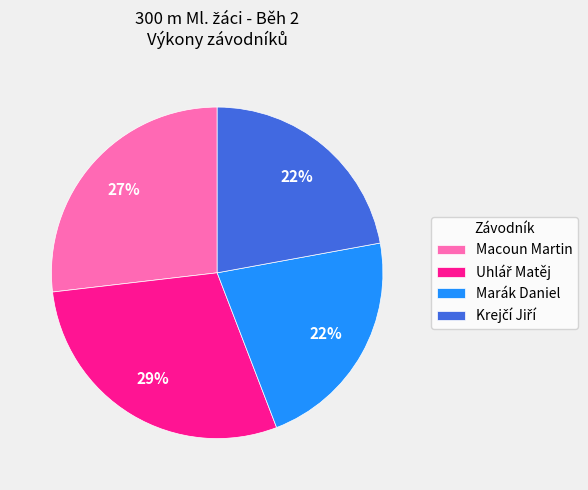

Is the sum of Marák Daniel and Macoun Martin greater than half?

No